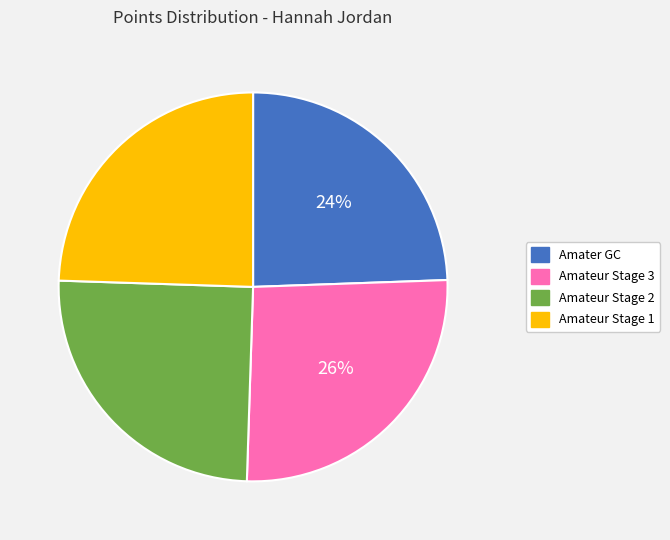

What is the ratio of the value at Amater GC to the value at Amateur Stage 3?

0.9